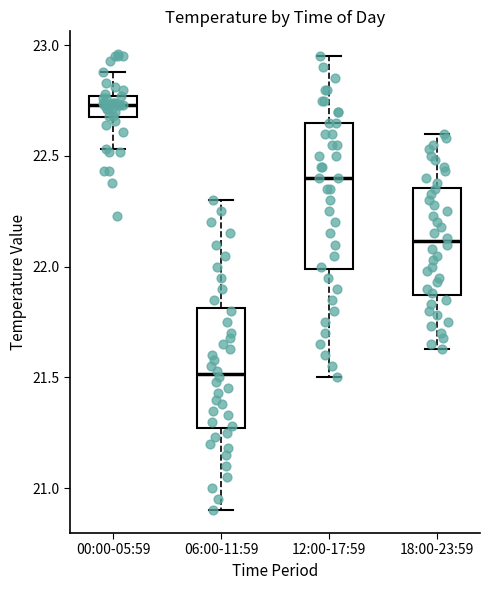

Comparing the boxes themselves (not the whiskers), which one is the tallest?

12:00-17:59